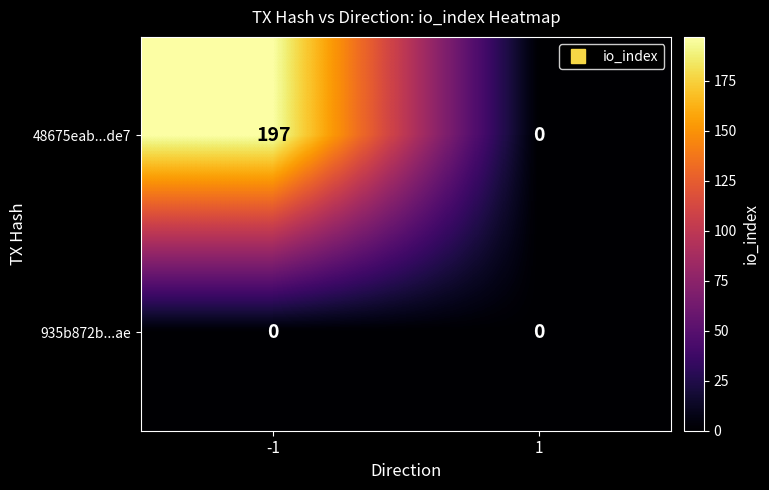

Which series has the largest total across all categories?

48675eab...de7